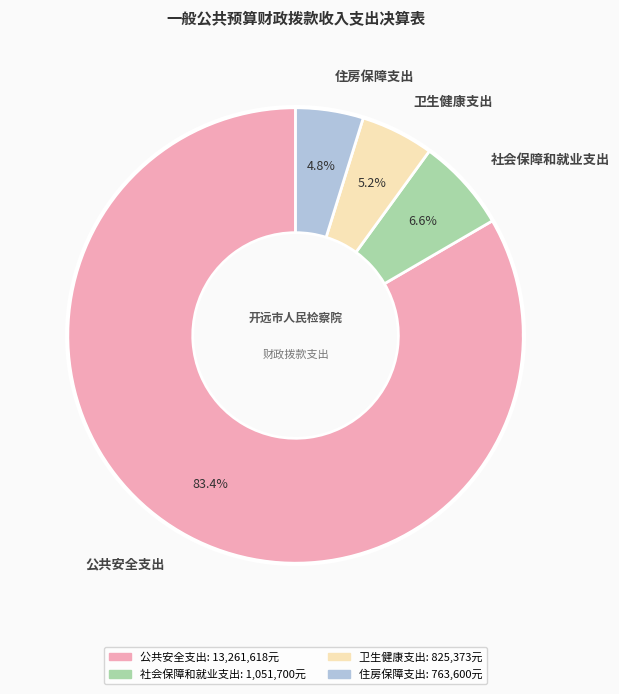

To the nearest percent, what is the combined percentage of 公共安全支出 and 住房保障支出?

88%